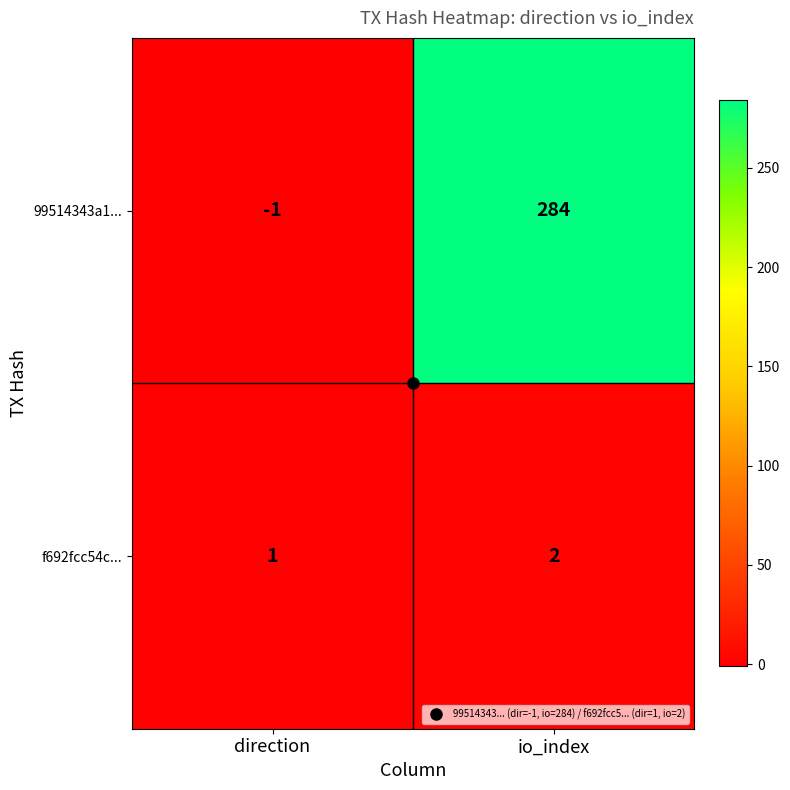

What is the sum of all f692fcc54c... values?

3